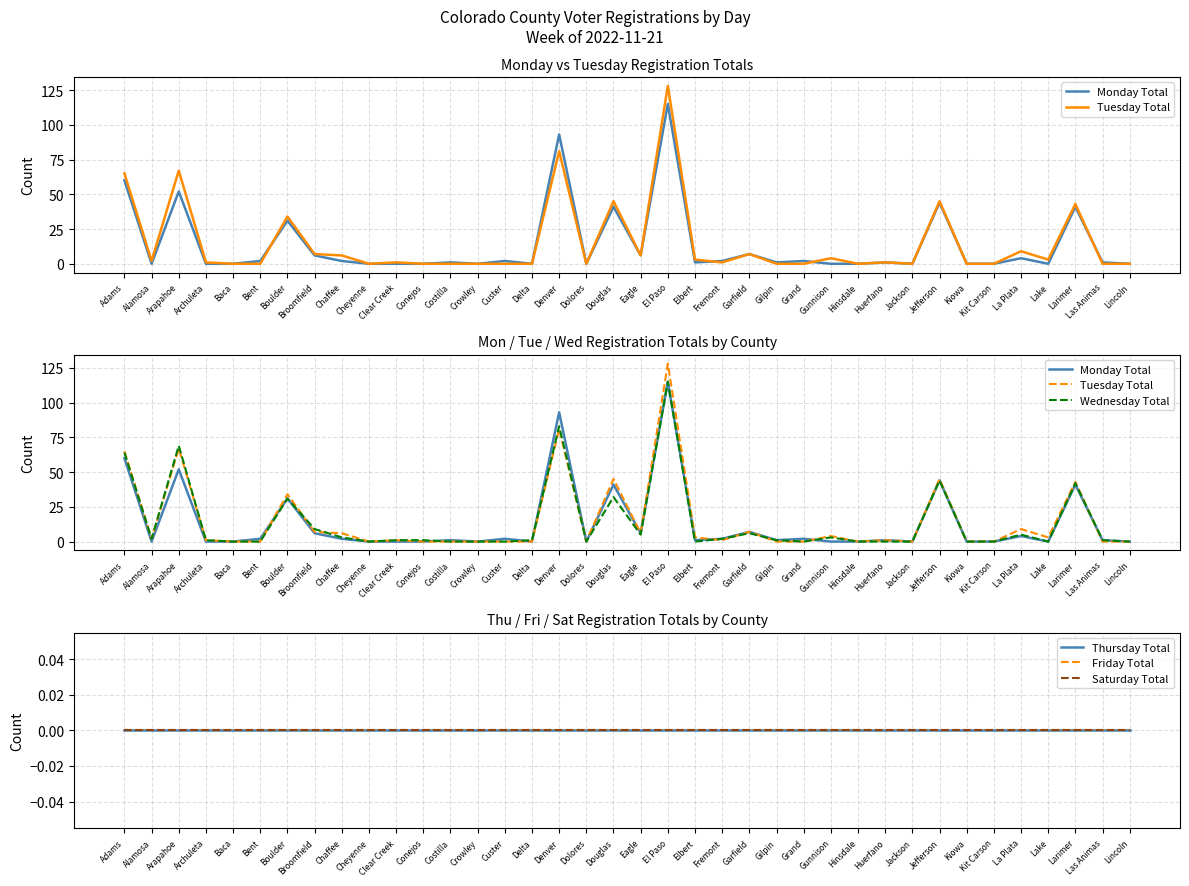

Reading right to left, extract all data points from this chart.

Monday Total: 0	1	41	0	4	0	0	44	0	1	0	0	2	1	7	2	1	115	6	41	0	93	0	2	0	1	0	0	0	2	6	31	2	0	0	52	0	60
Tuesday Total: 0	0	43	3	9	0	0	45	0	1	0	4	0	0	7	1	3	128	6	45	0	81	0	0	0	0	0	1	0	6	7	34	0	0	1	67	2	65
Wednesday Total: 0	1	42	0	5	0	0	44	0	0	0	3	0	1	6	2	0	115	5	32	0	83	1	0	0	0	1	1	0	3	9	31	0	0	1	69	2	64
Thursday Total: 0	0	0	0	0	0	0	0	0	0	0	0	0	0	0	0	0	0	0	0	0	0	0	0	0	0	0	0	0	0	0	0	0	0	0	0	0	0
Friday Total: 0	0	0	0	0	0	0	0	0	0	0	0	0	0	0	0	0	0	0	0	0	0	0	0	0	0	0	0	0	0	0	0	0	0	0	0	0	0
Saturday Total: 0	0	0	0	0	0	0	0	0	0	0	0	0	0	0	0	0	0	0	0	0	0	0	0	0	0	0	0	0	0	0	0	0	0	0	0	0	0